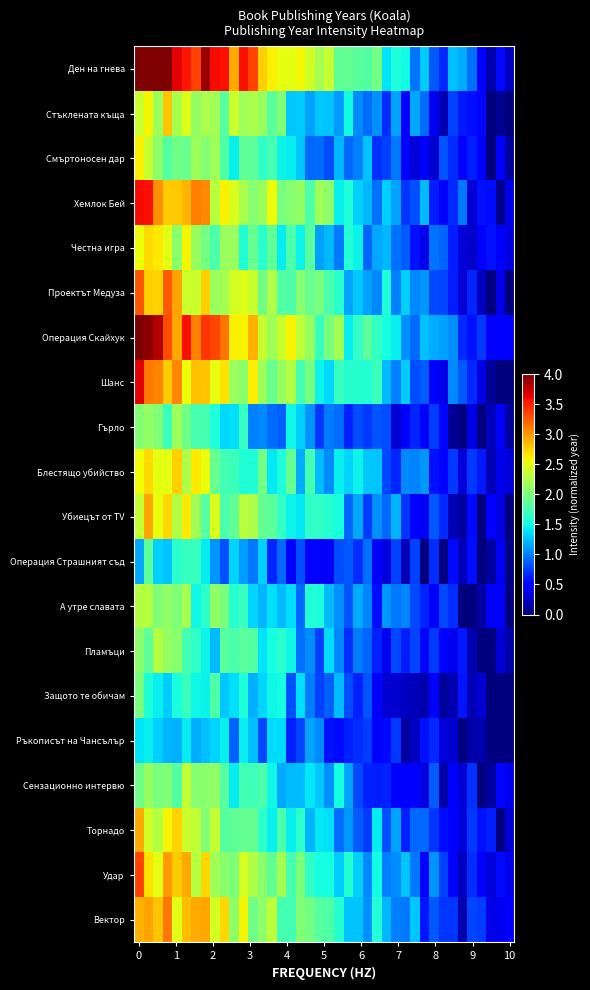

At how many categories does at least one series exceed 2?

22